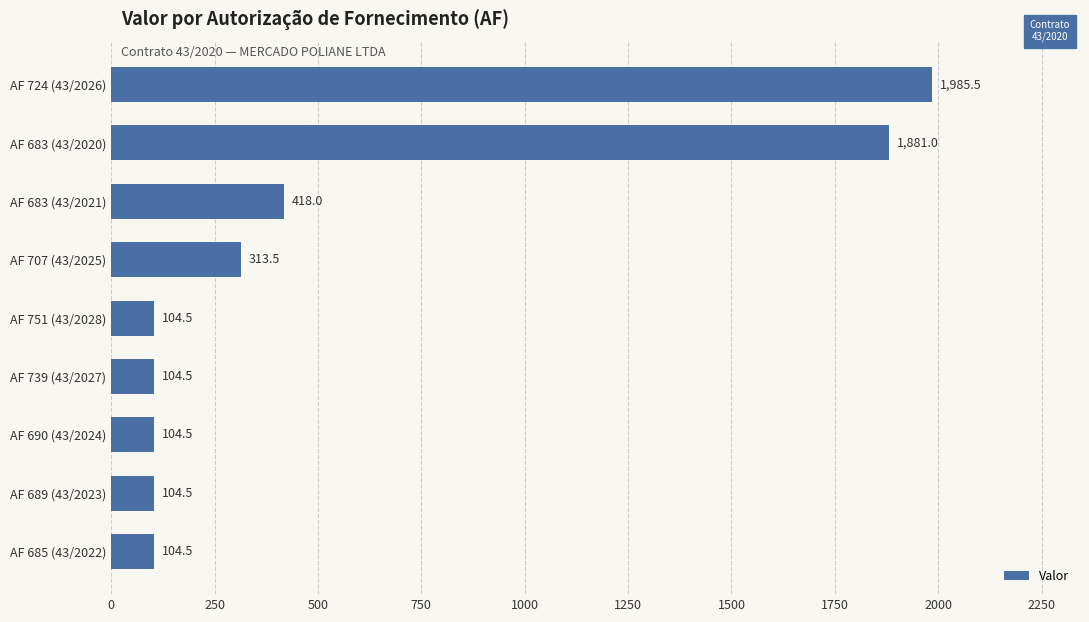

What is the smallest value displayed?

104.5